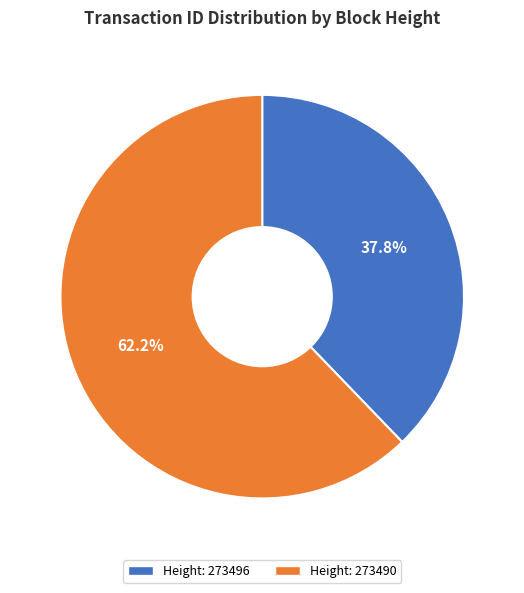

What is the majority slice?

Height: 273490